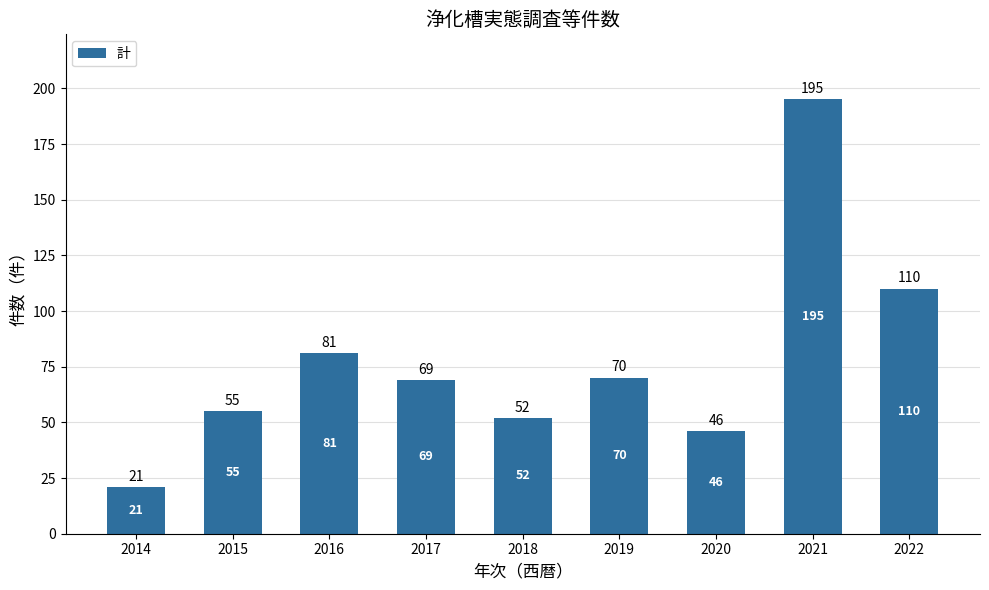

Are the bars grouped side by side (vs. stacked)?

No